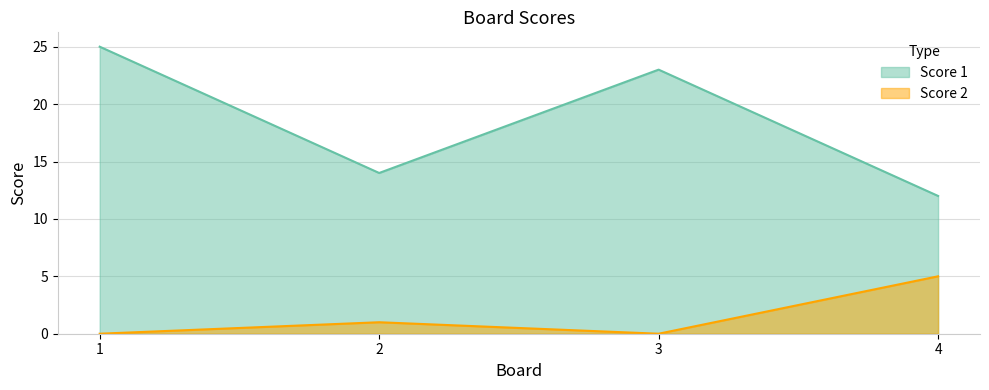

What are all the series names shown in the legend?

Score 1, Score 2